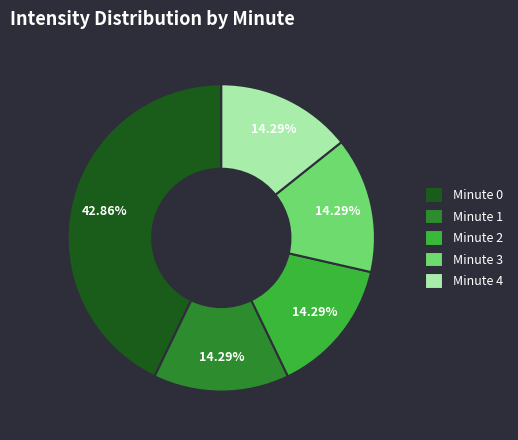

What percentage is NOT represented by Minute 1?

85.7%